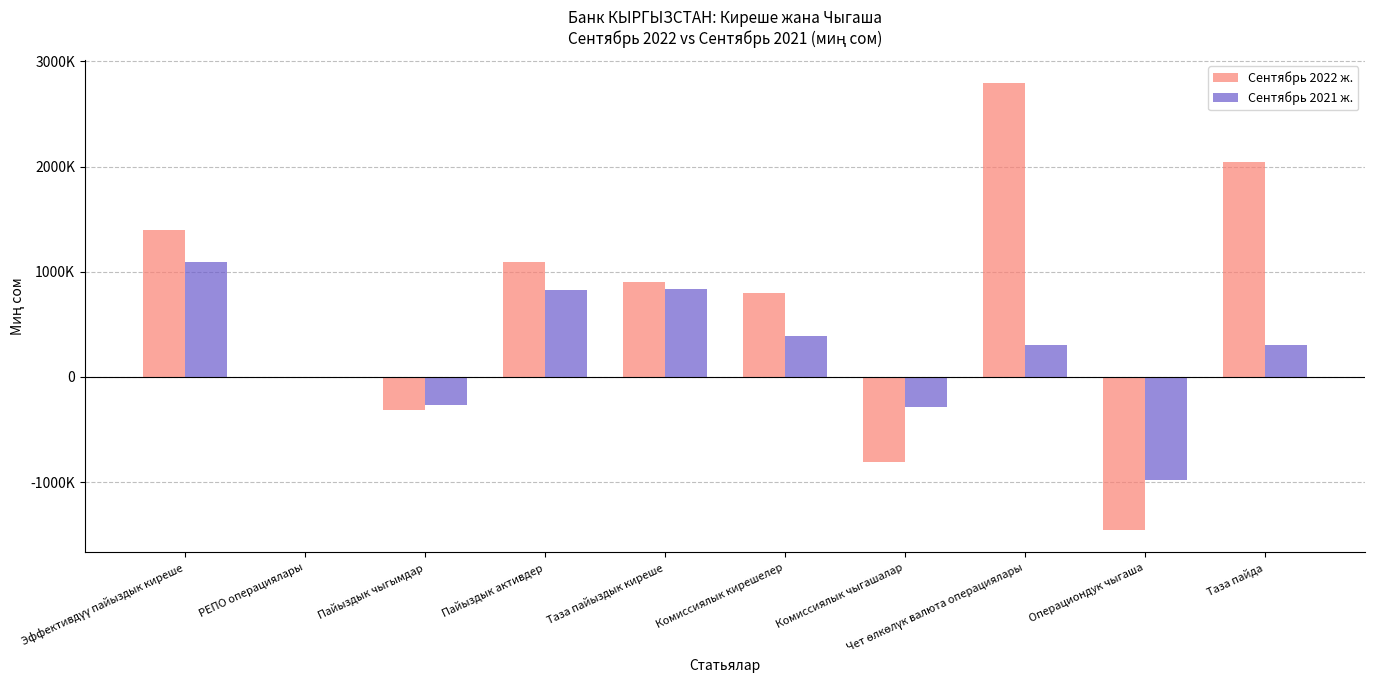

Are the bars horizontal?

No